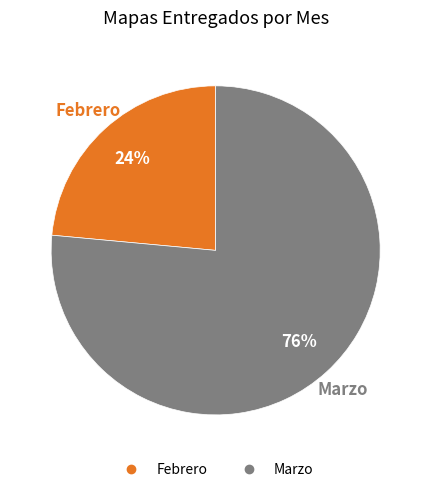

Which has a higher value, Febrero or Marzo?

Marzo